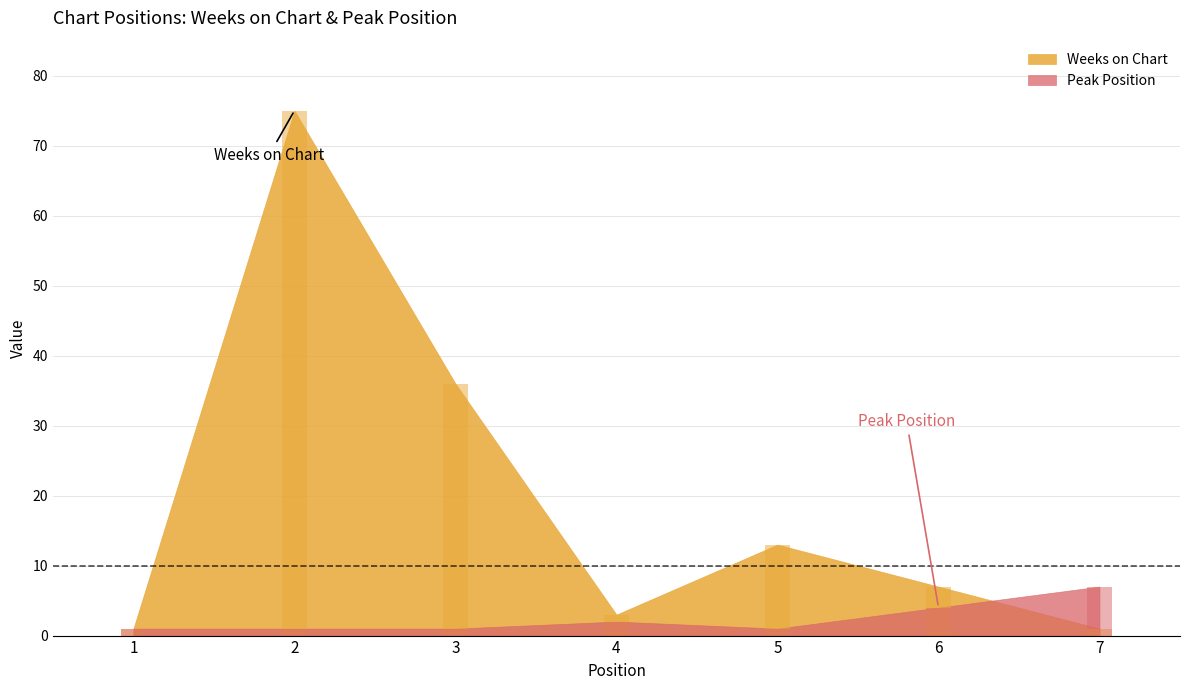

The value of Weeks on Chart at 5 is 21. True or false?

False